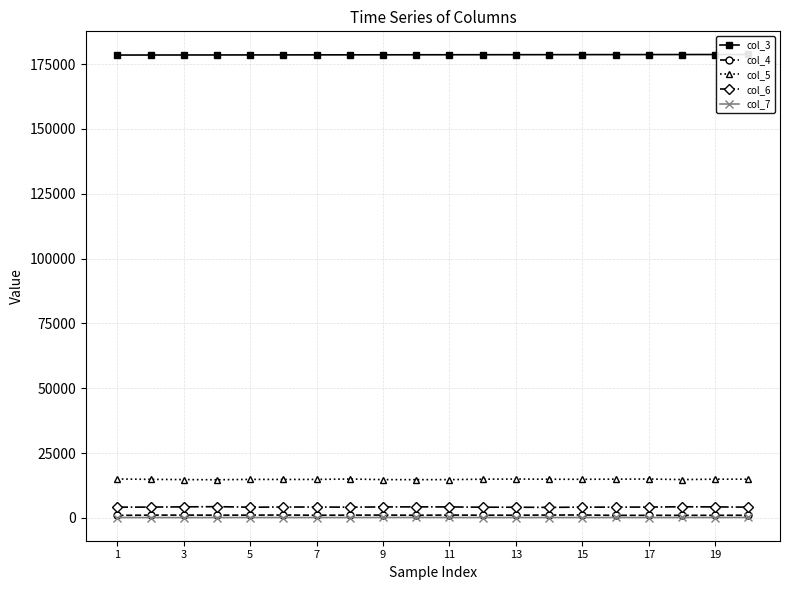

What is the approximate value of col_4 at 19, to the nearest 10?

1000